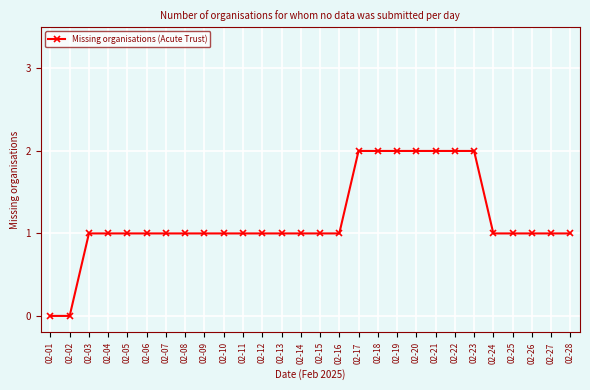

Reading left to right, extract all data points from this chart.

0	0	1	1	1	1	1	1	1	1	1	1	1	1	1	1	2	2	2	2	2	2	2	1	1	1	1	1